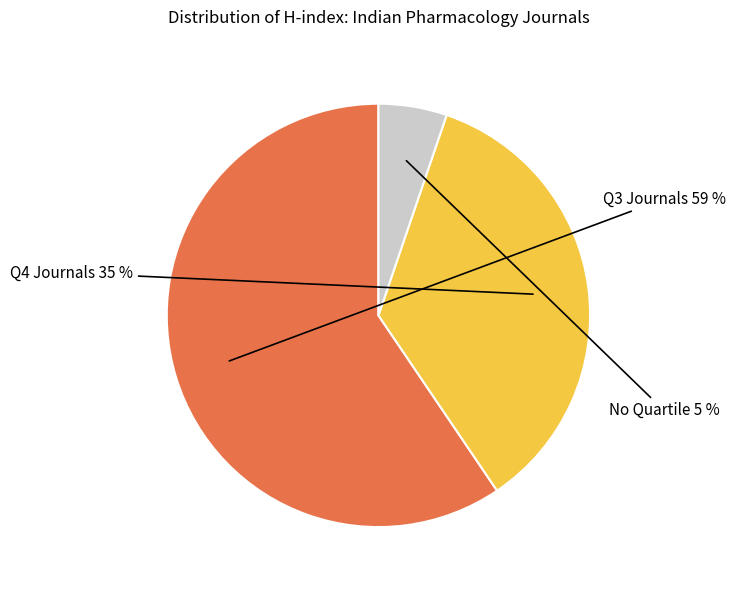

Is there any slice that represents more than half of the pie?

Yes